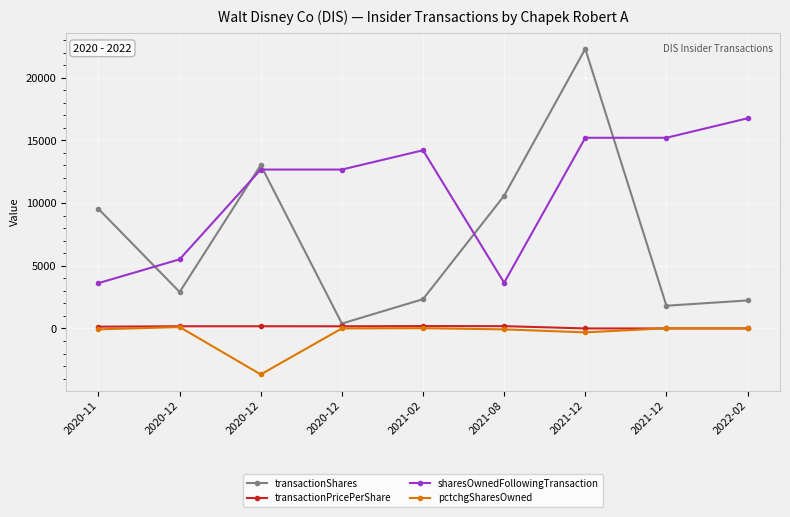

What is the spread (max minus min) of values at 2021-12?

22620.0